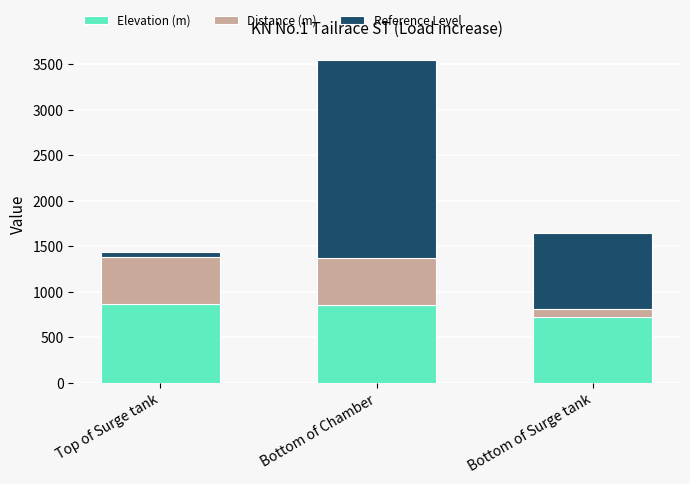

What is the approximate value of Elevation (m) at Bottom of Surge tank?

727.6